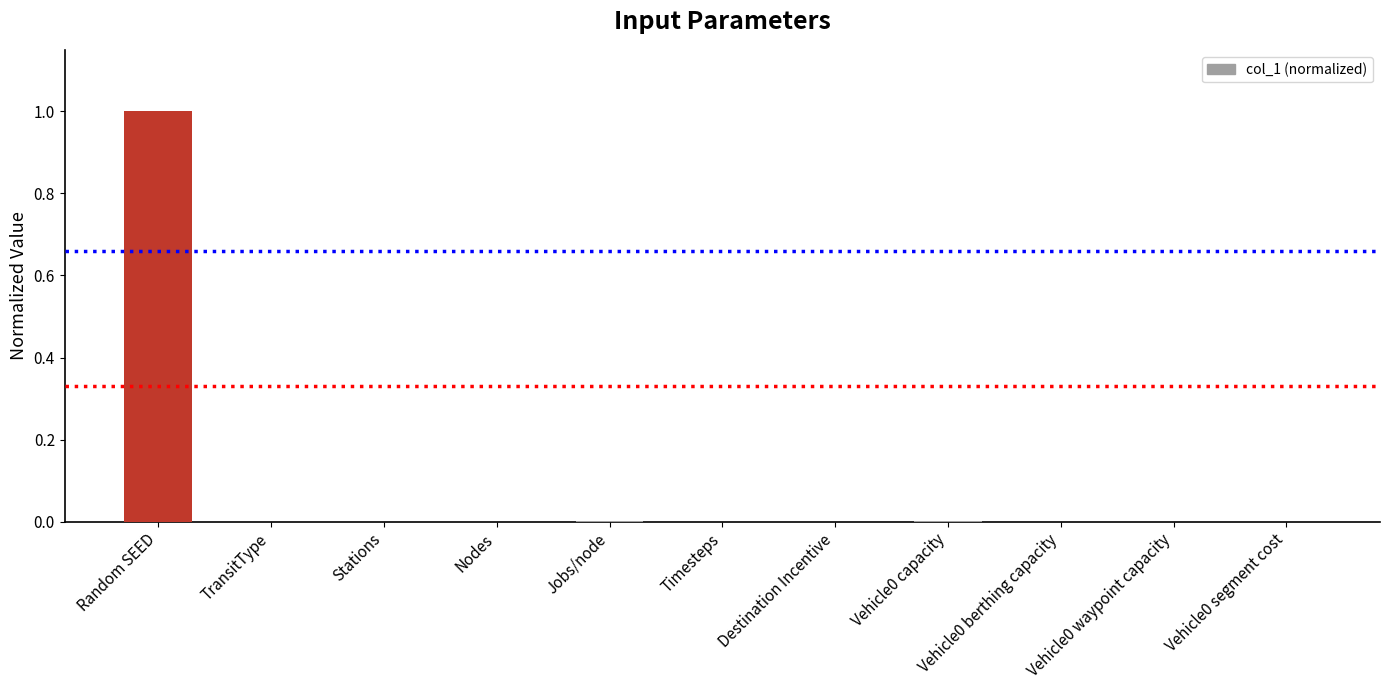

Which category has the highest value across all series?

Random SEED